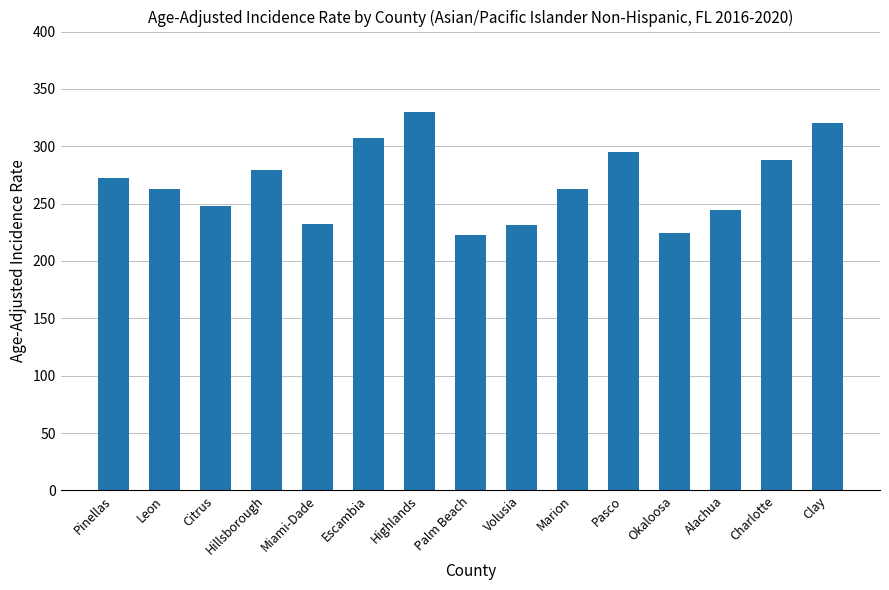

What is the value of the 15th bar from the left?

320.0